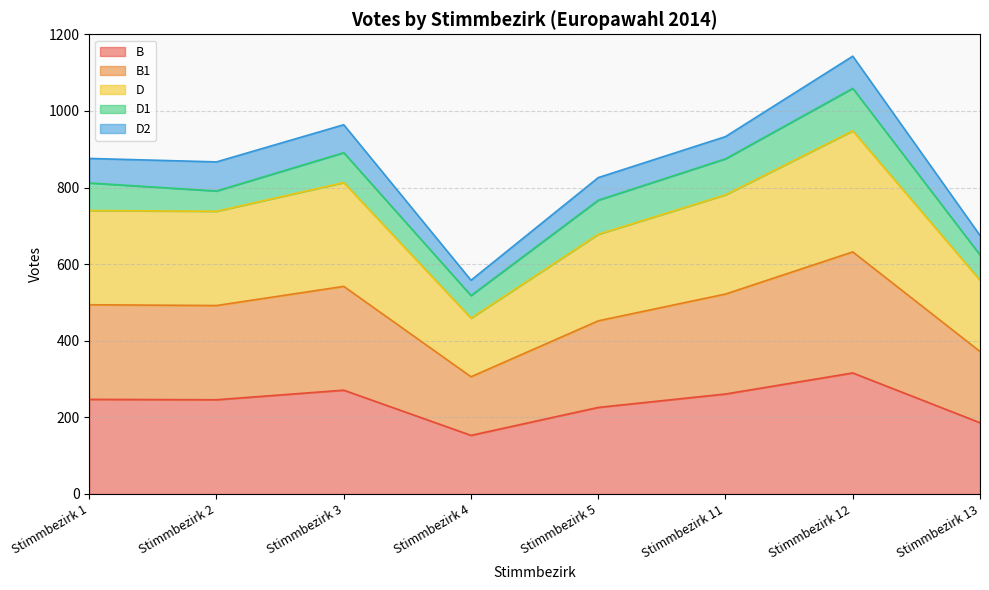

At which label is D closest to 703?

Stimmbezirk 5